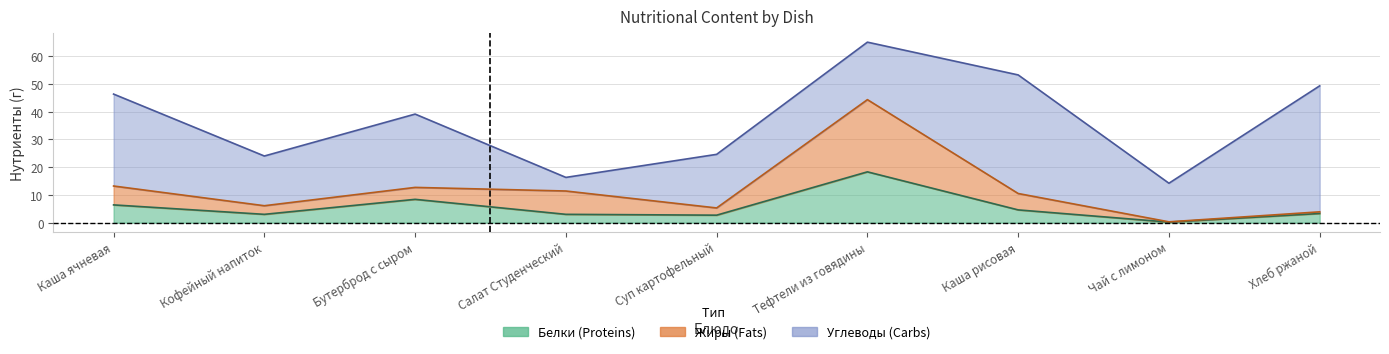

True or false: Жиры has more than 2 interior local peaks.

False